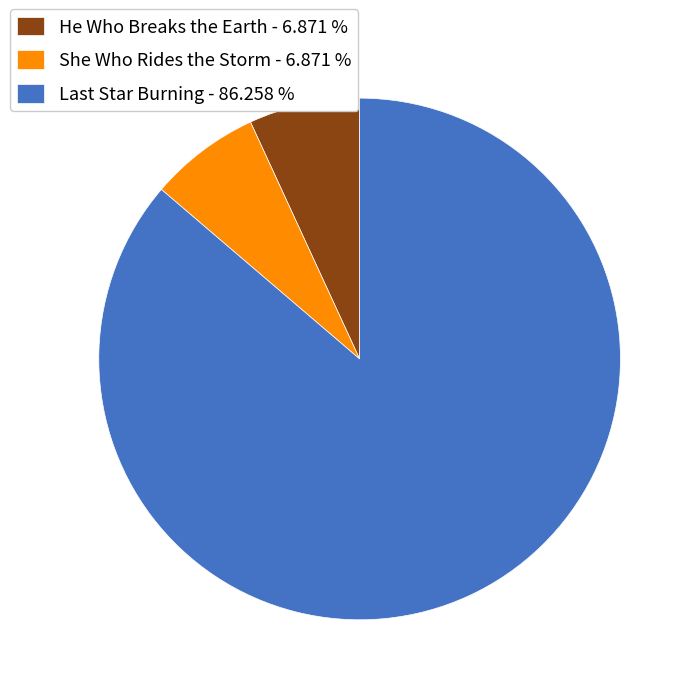

How many slices are in this pie chart?

3